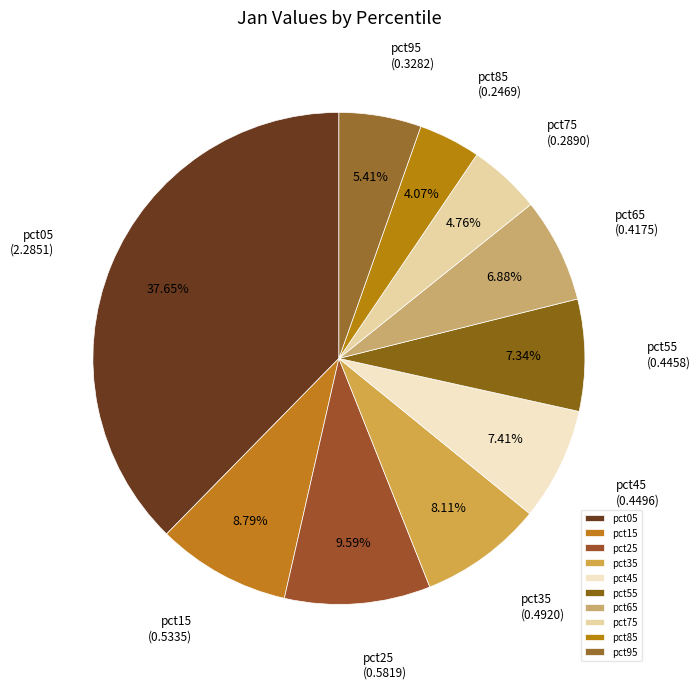

Which has a higher value, pct85 or pct55?

pct55